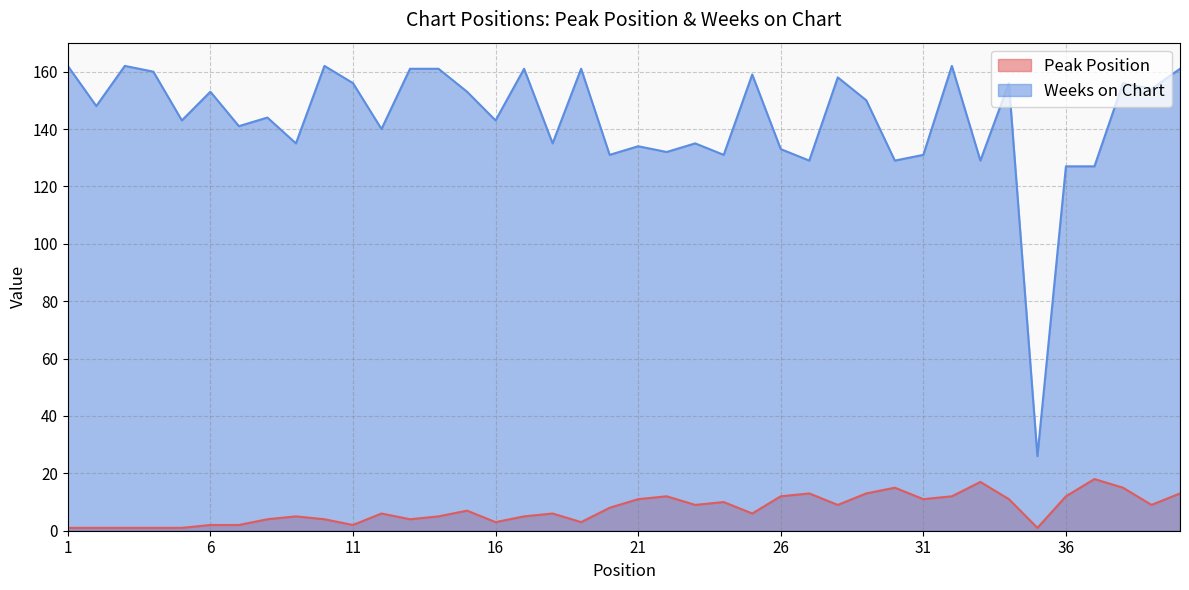

What is the maximum value shown in the chart?

162